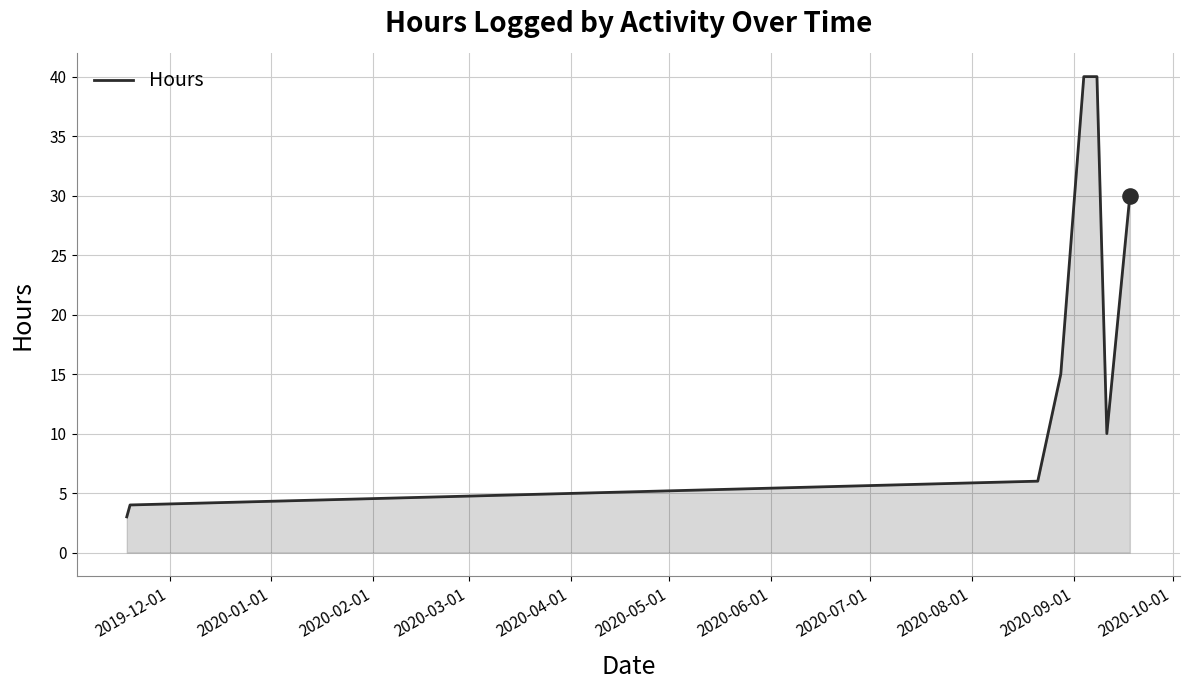

What is the difference between the maximum and second lowest values?

36